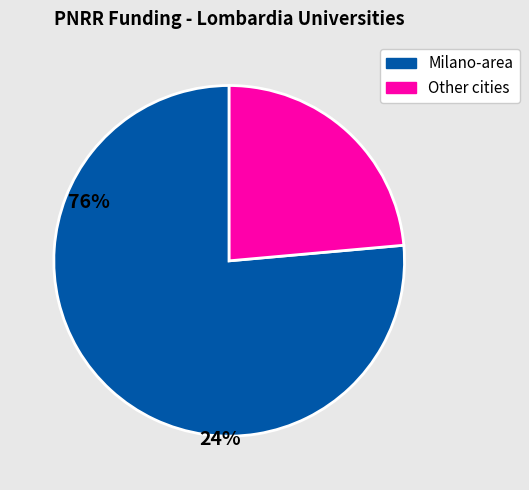

Does any single category account for the majority?

Yes